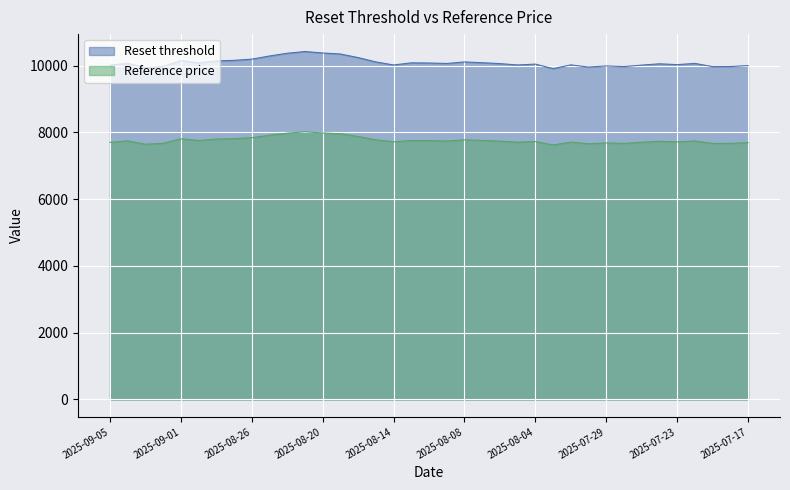

True or false: Reference price and Reset threshold cross at least once.

False